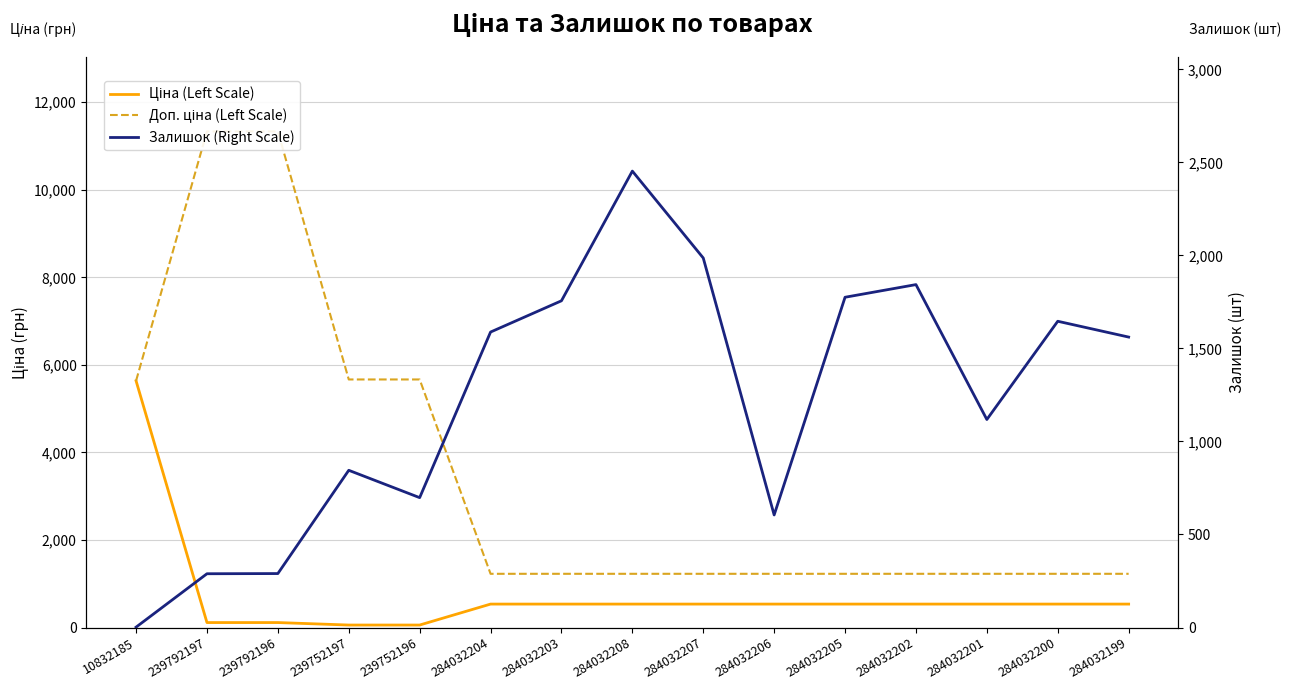

What is the sum of all Ціна (Left Scale) values?

11330.1